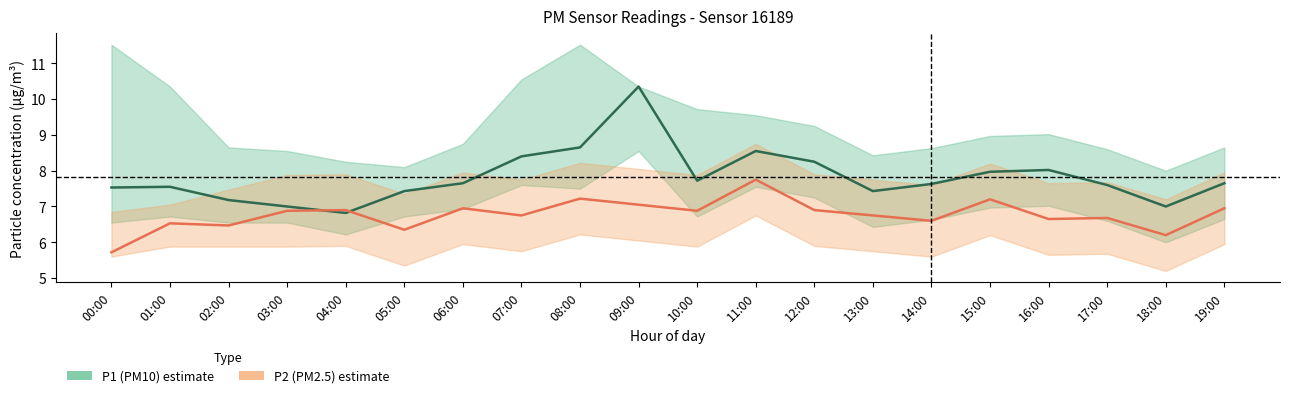

What is the spread (max minus min) of values at 19:00?

0.7